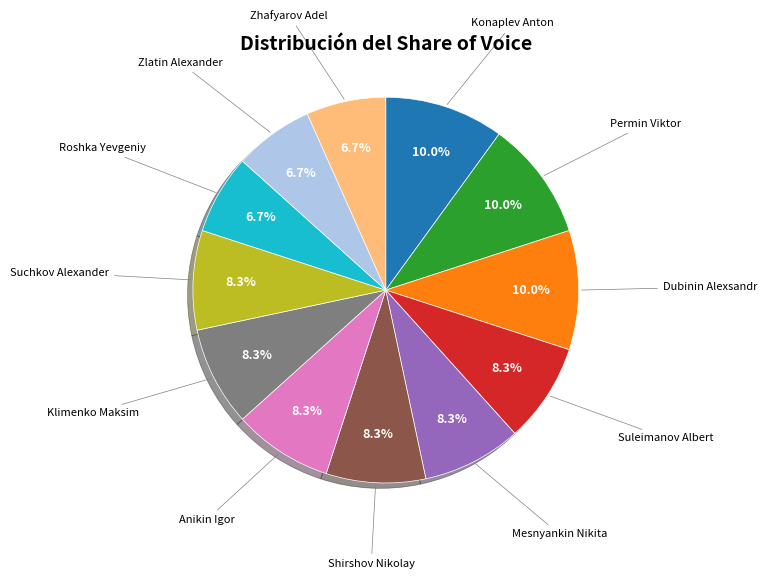

True or false: Zhafyarov Adel accounts for 18% of the total.

False